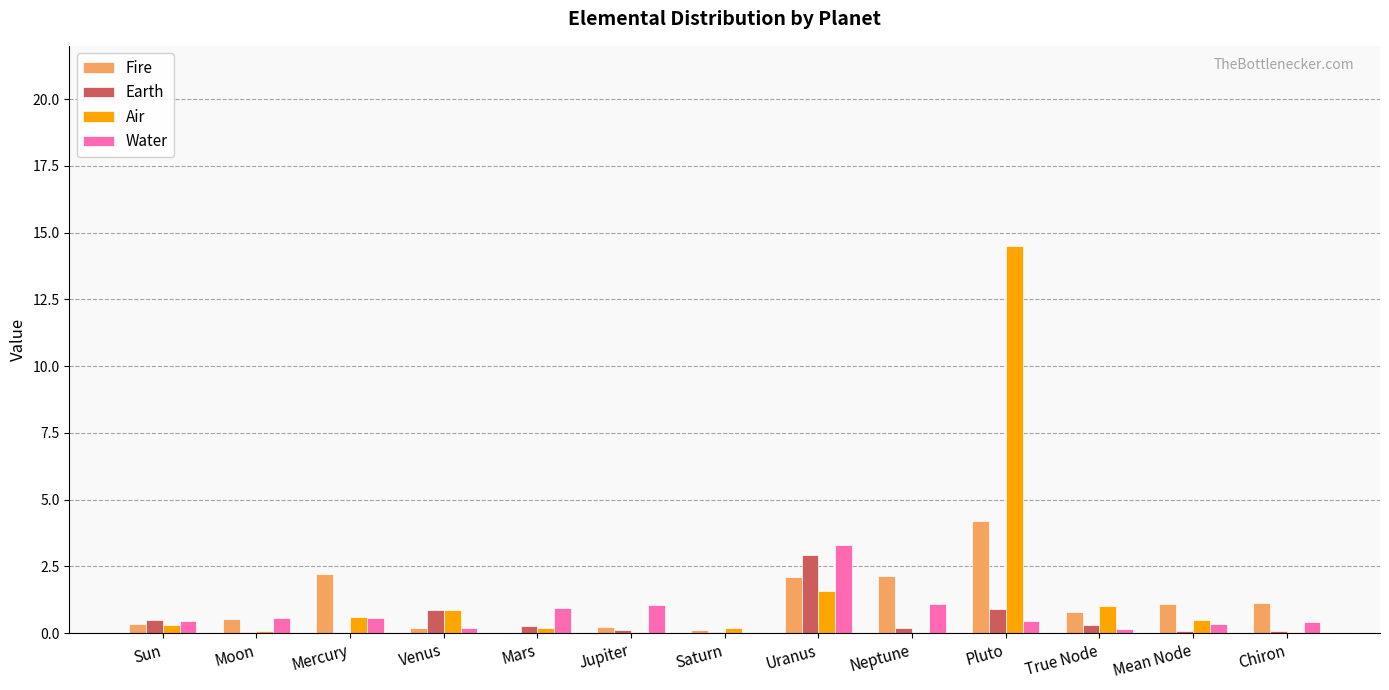

Is the value of Water at Saturn greater than the value of Fire at True Node?

No